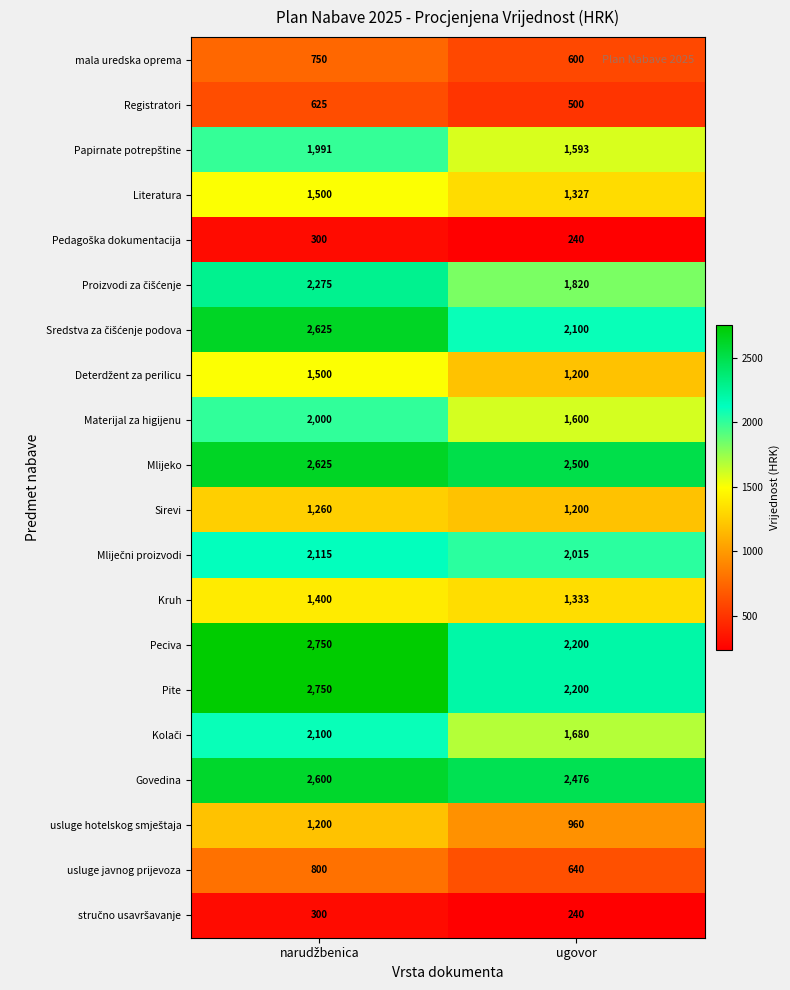

What is the sum of all Kruh values?

2733